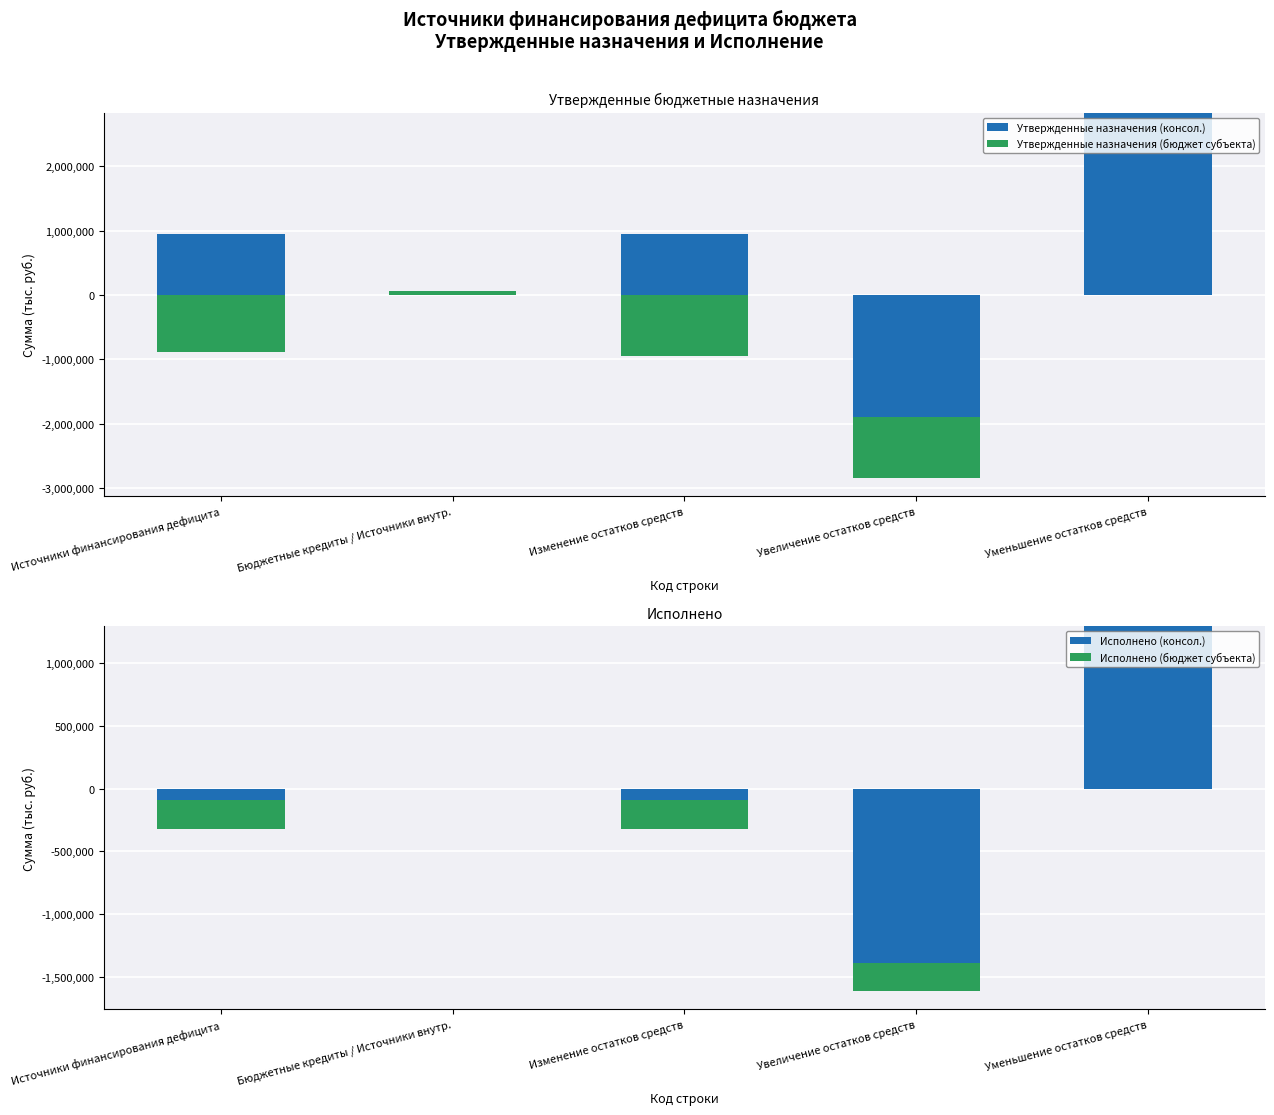

How many groups of bars are there?

5